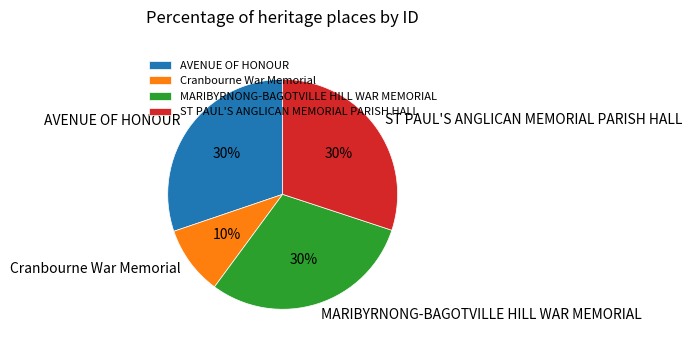

Between Cranbourne War Memorial and ST PAUL'S ANGLICAN MEMORIAL PARISH HALL, which is larger?

ST PAUL'S ANGLICAN MEMORIAL PARISH HALL